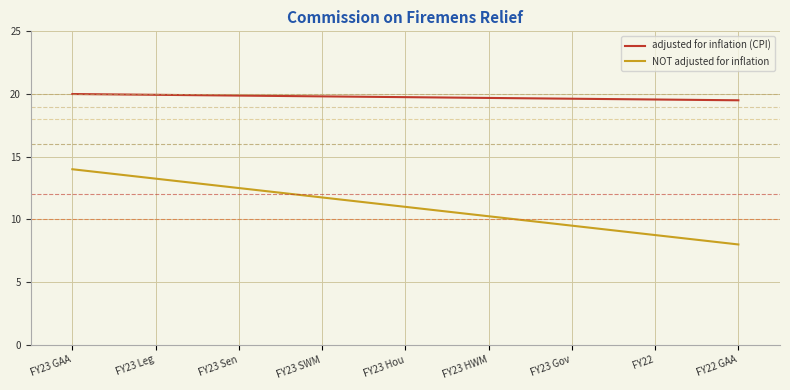

Which series has the widest spread of values?

NOT adjusted for inflation